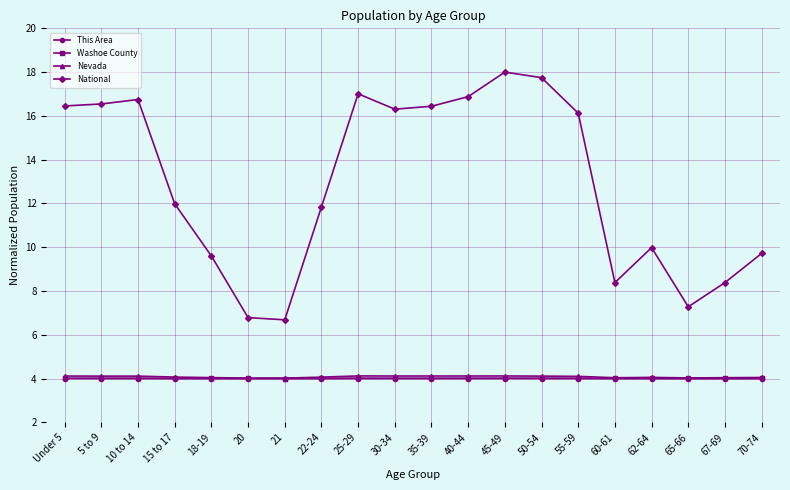

True or false: Washoe County has a value of 6.6 at 55-59.

False